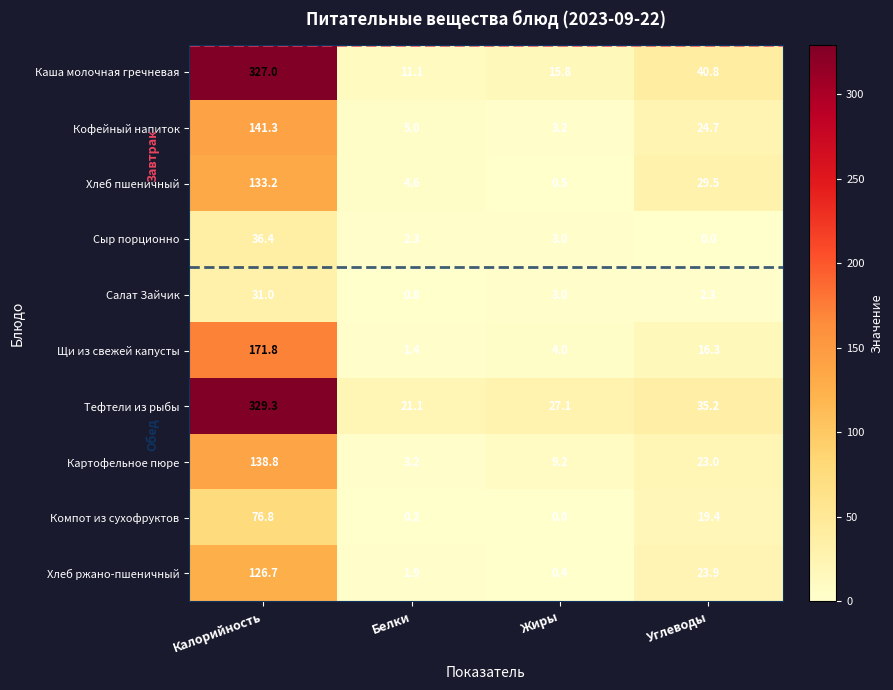

What is the difference between the highest and lowest values at Углеводы?

40.8